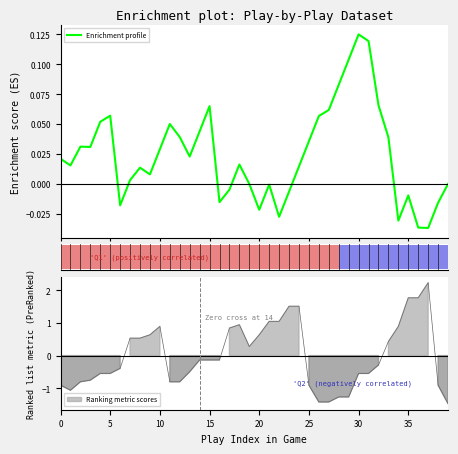

How many values exceed 0?

26